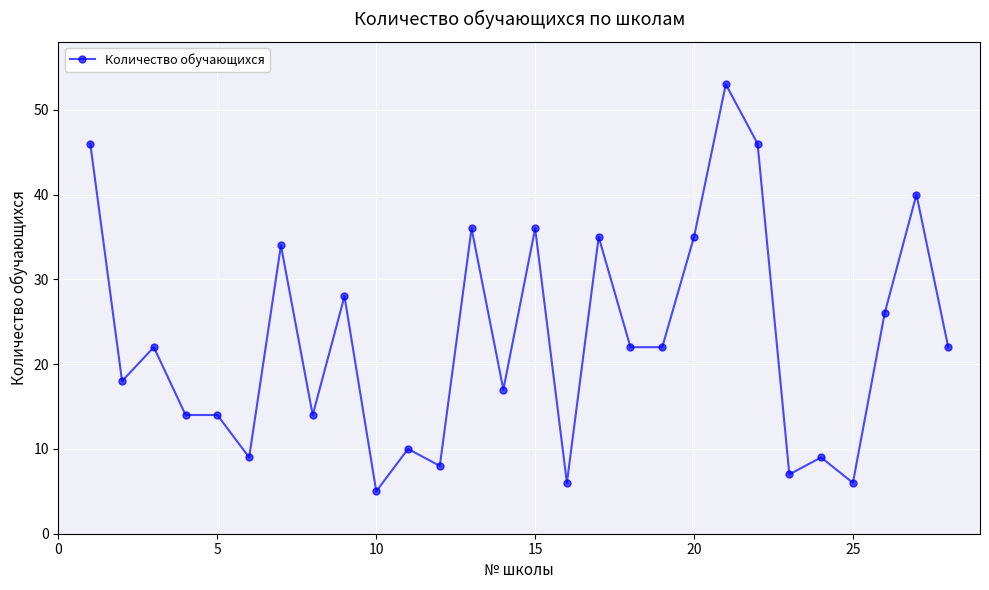

What is the greatest value displayed?

53